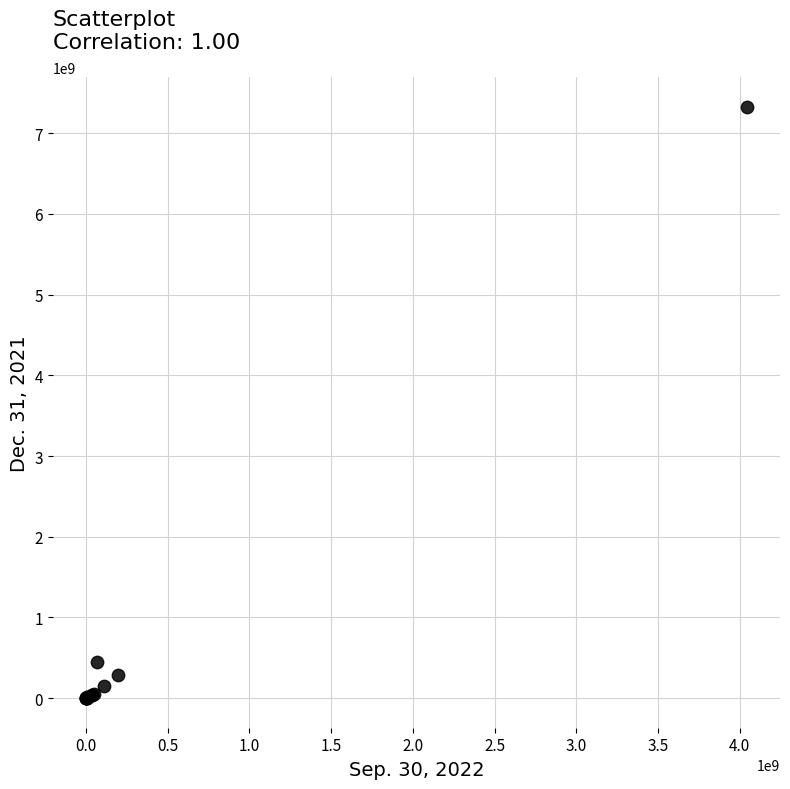

What Y value in the scatter plot is closest to 3663087500?

450000000.0